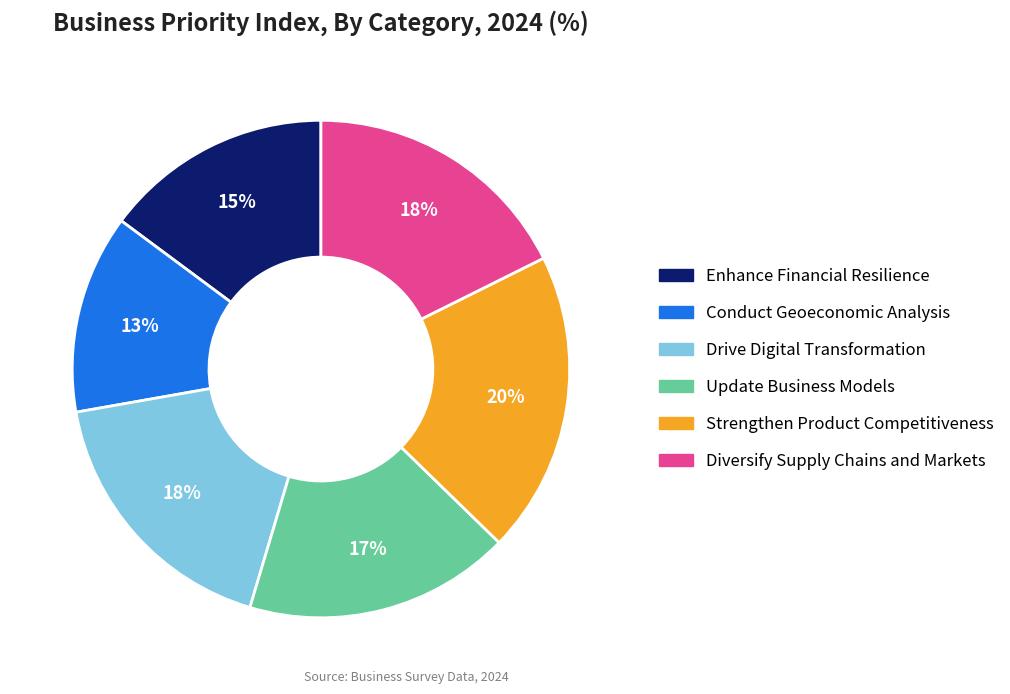

Which category has the smallest portion of the pie?

Conduct Geoeconomic Analysis